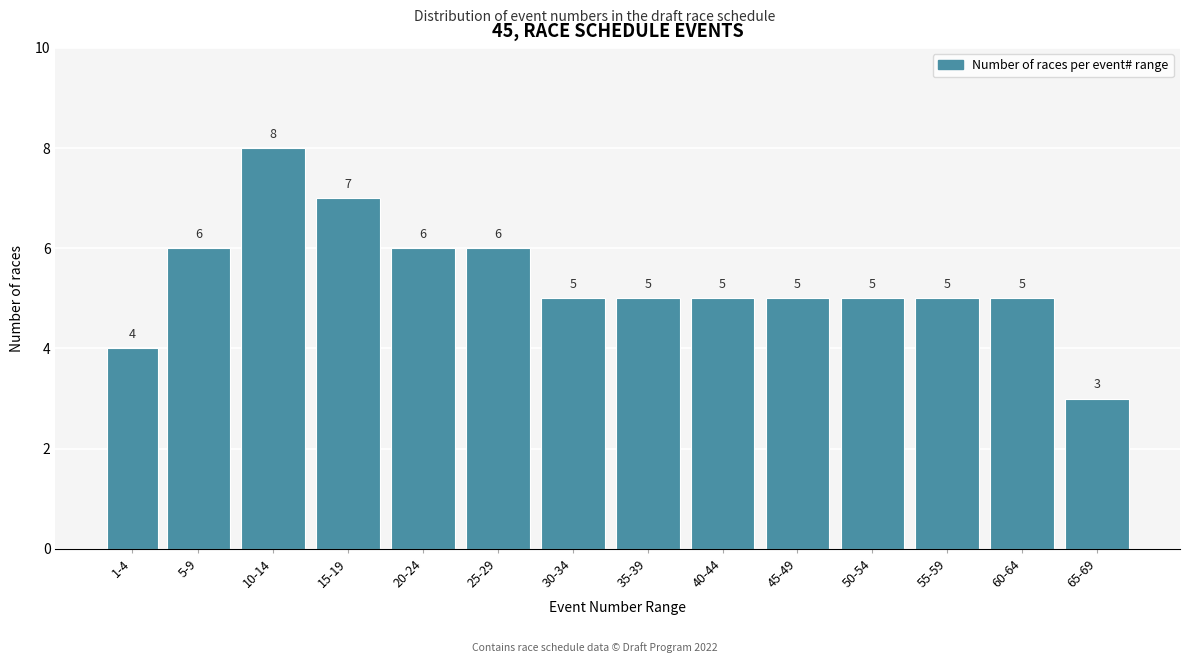

Reading left to right, extract all data points from this chart.

4	6	8	7	6	6	5	5	5	5	5	5	5	3